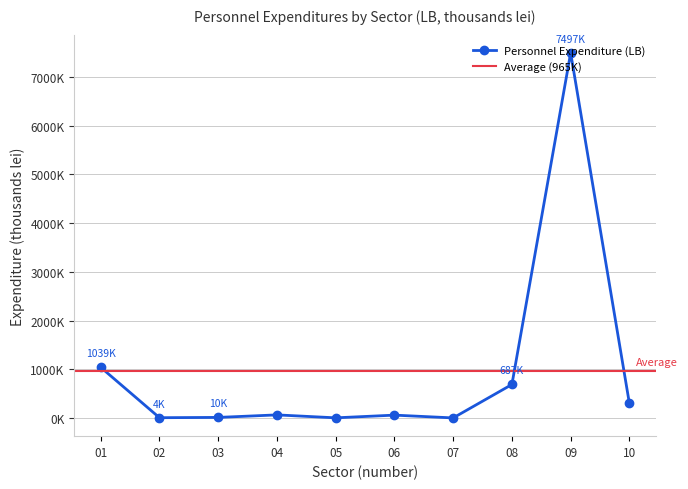

How many interior local valleys (lower than both neighbors) does the data have?

3